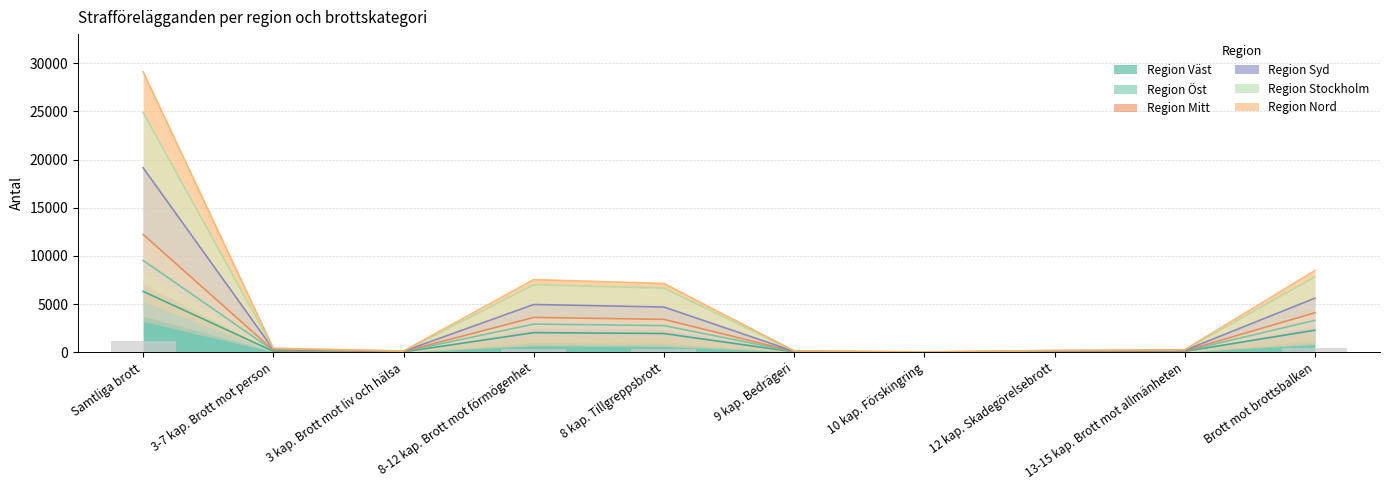

How many values in the Region Stockholm series exceed 18?

5